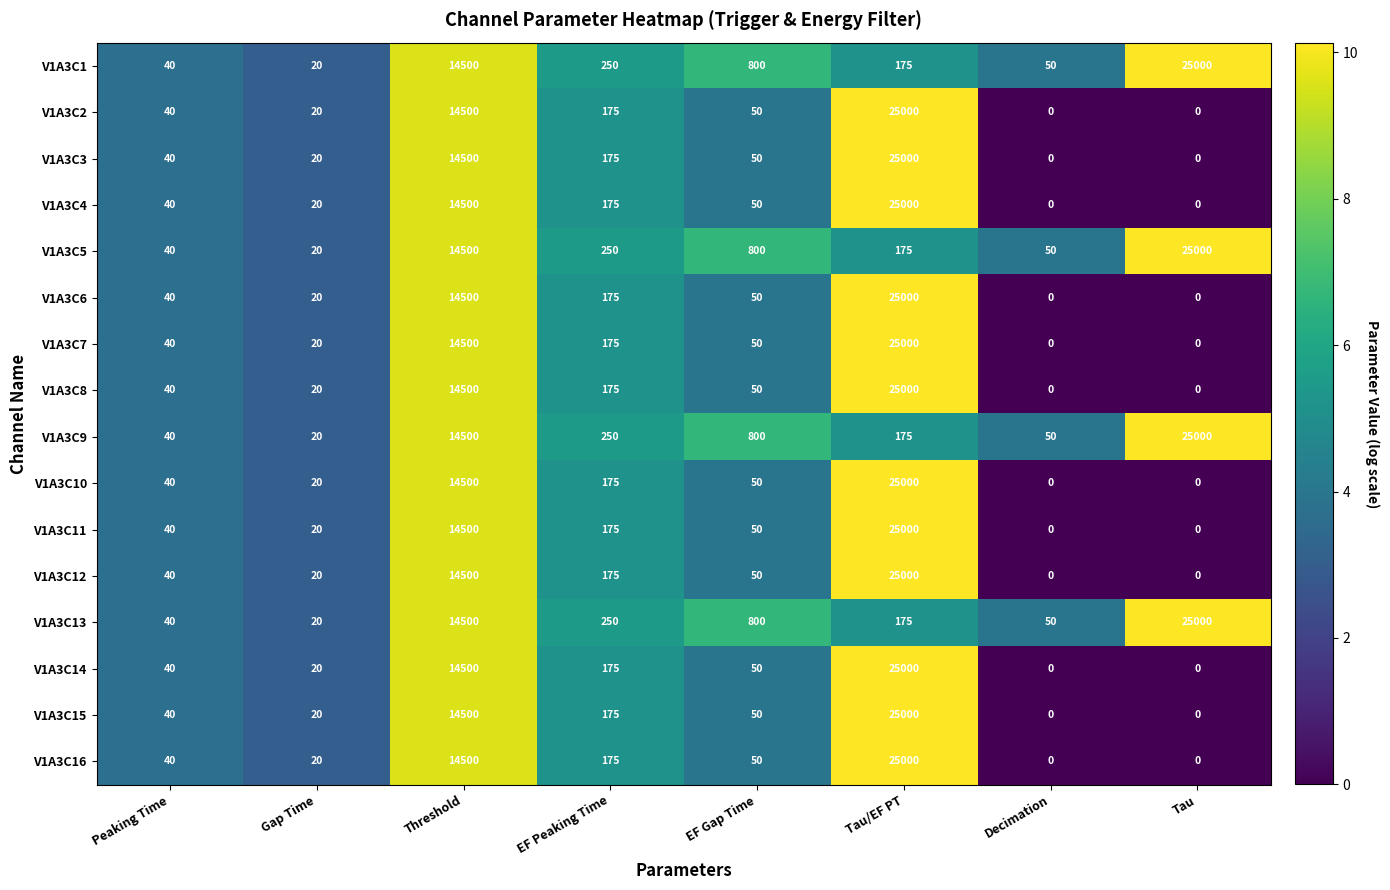

Where is V1A3C5 nearest to the value 12510?

Threshold